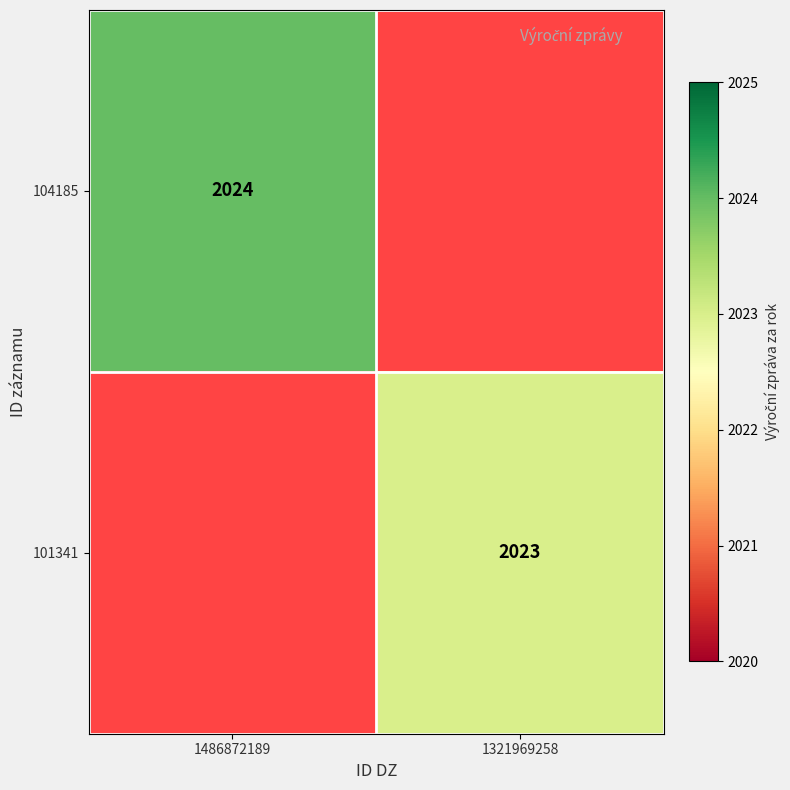

The value of 101341 at 1321969258 is 847. True or false?

False